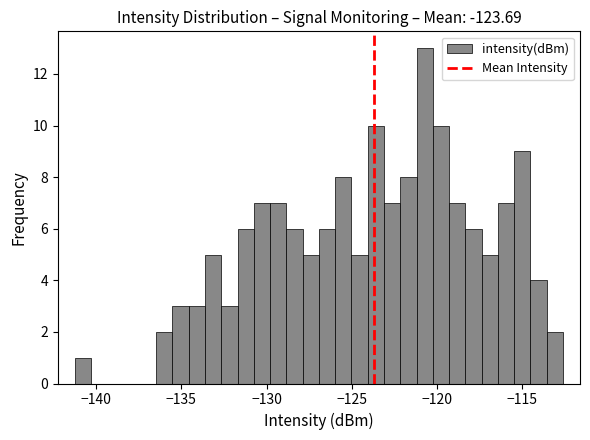

Around what value on the x-axis is the tallest bar? Give the approximate position of its centre, as read against the axis.

-120.5